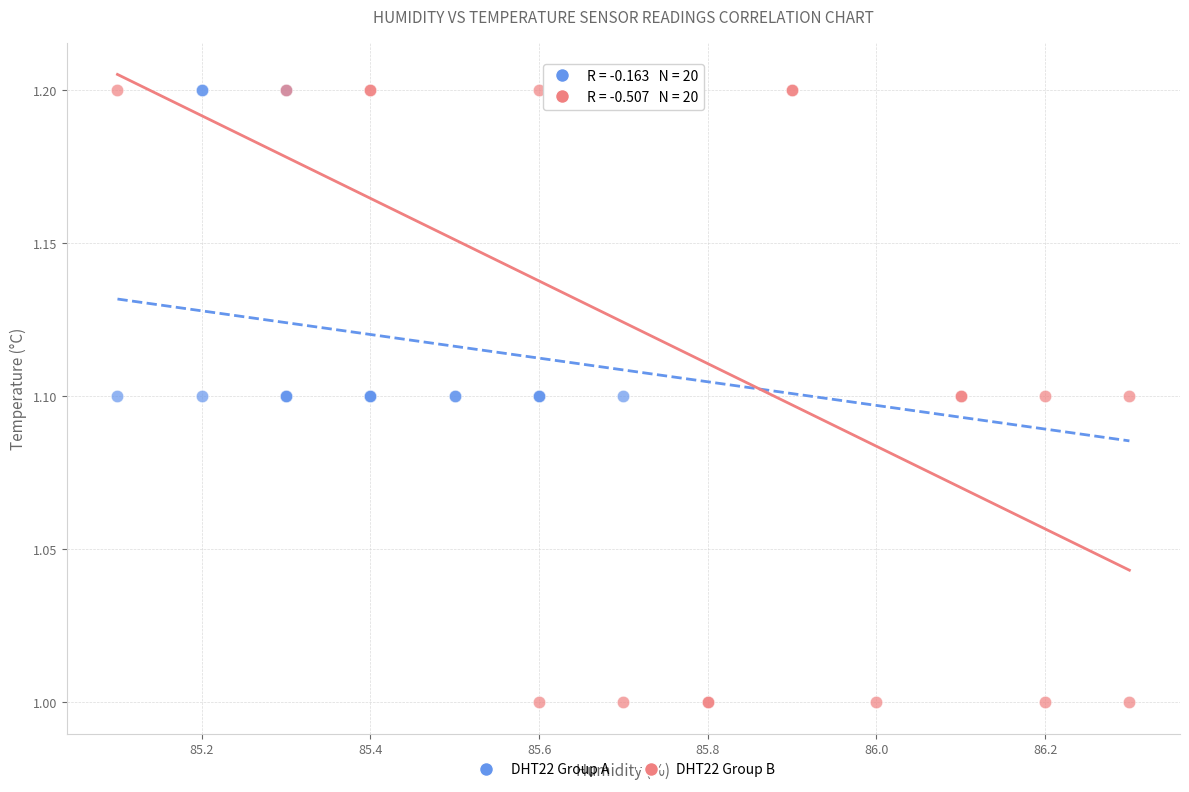

Which series reaches the minimum Y coordinate?

DHT22 Group B